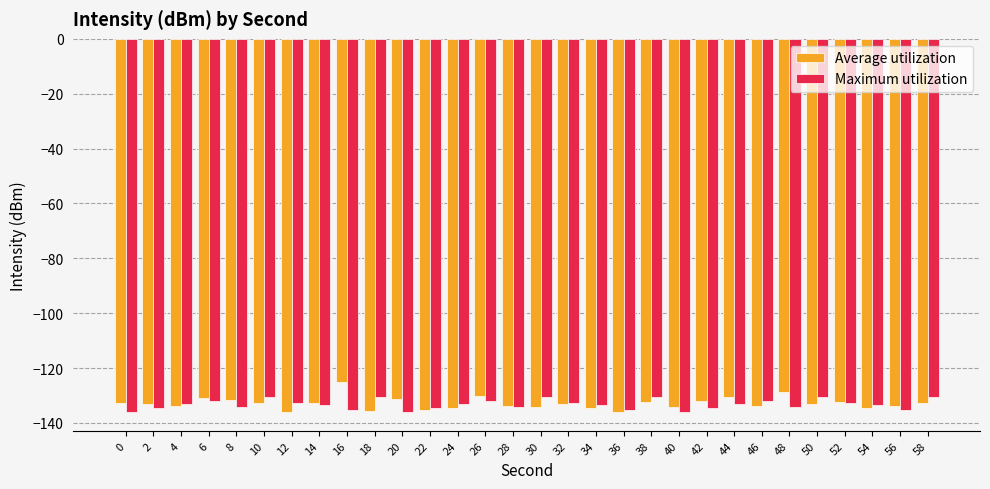

What is the maximum value for Average utilization?

-125.3